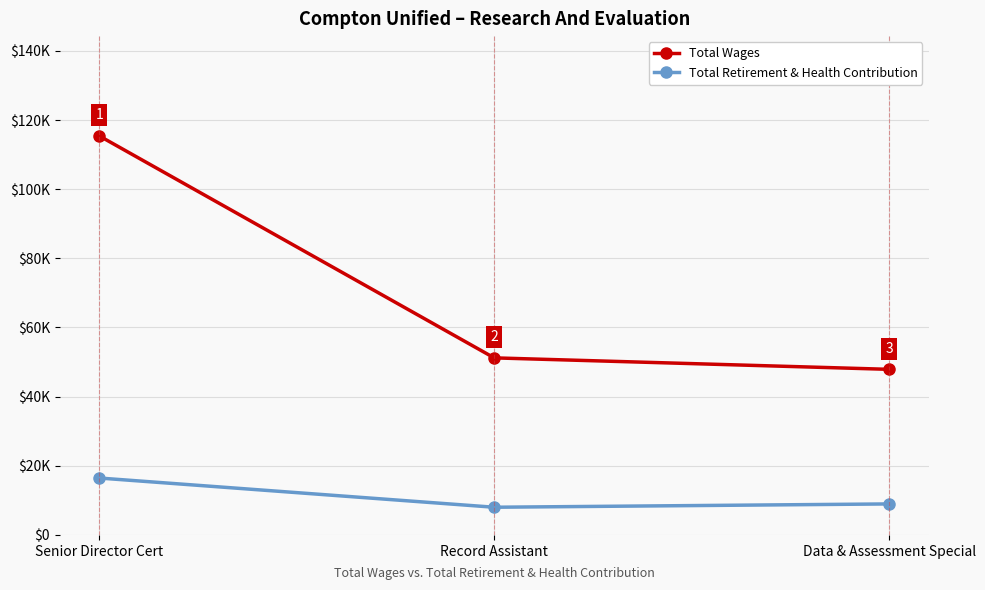

List the series in order of their peak value, highest first.

Total Wages, Total Retirement & Health Contribution